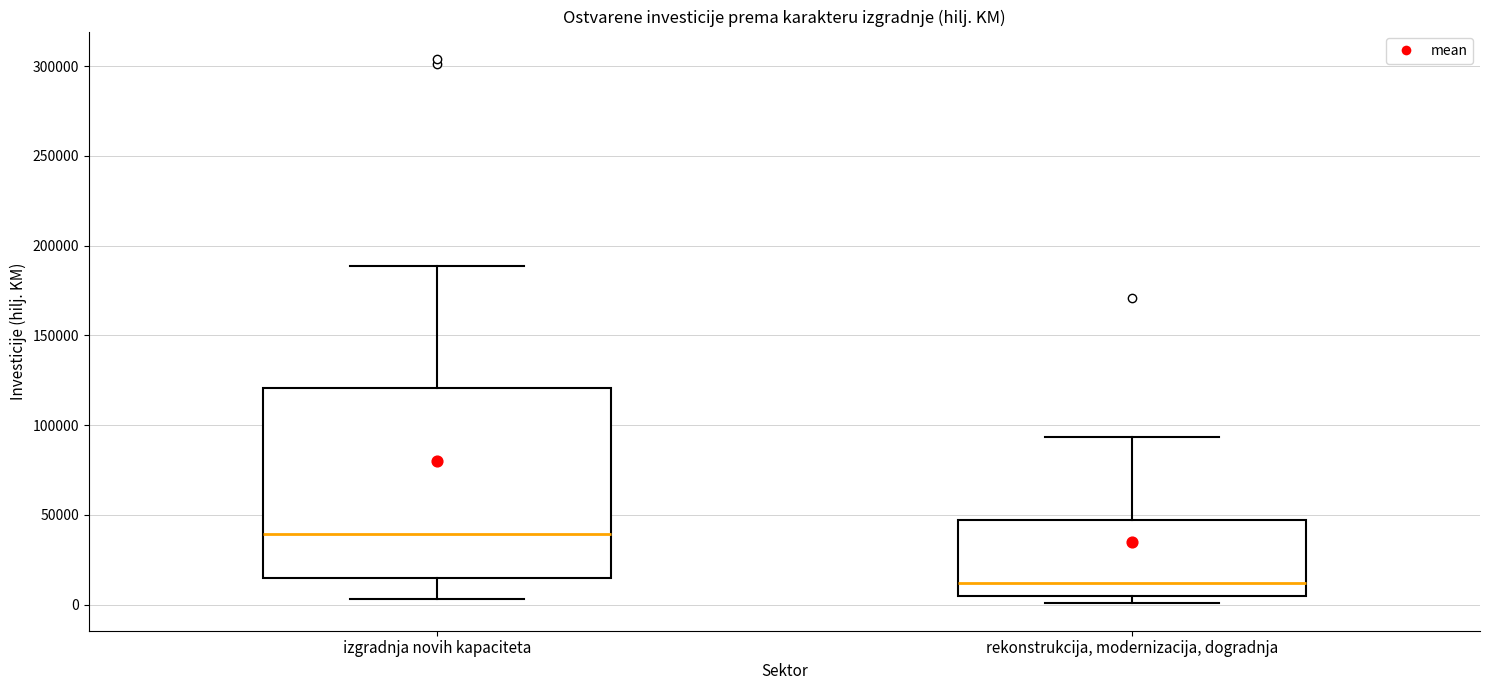

Which box has the lowest median line?

rekonstrukcija, modernizacija, dogradnja